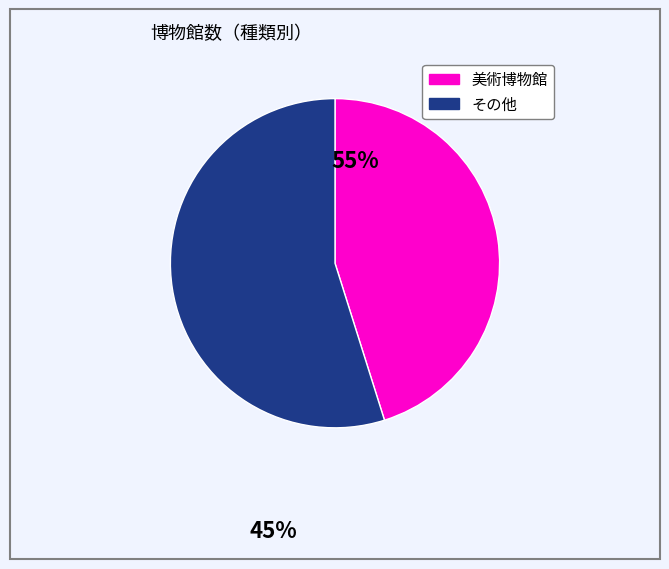

How many slices are in this pie chart?

2